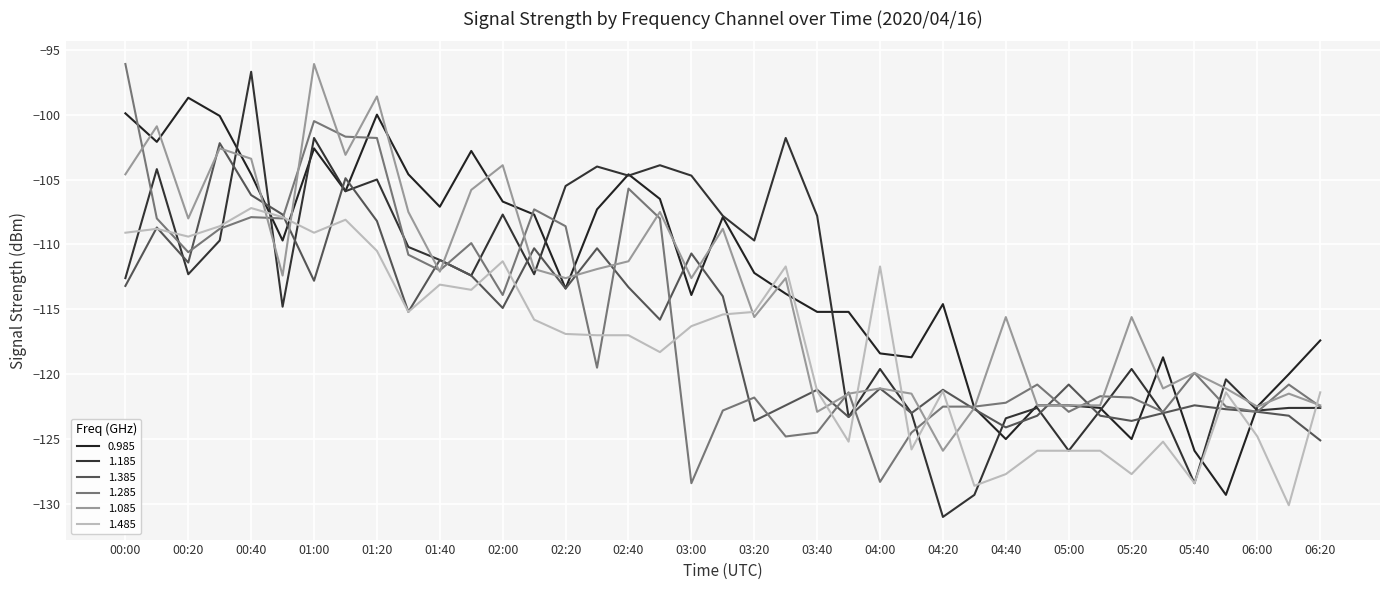

How many lines are shown in the chart?

6